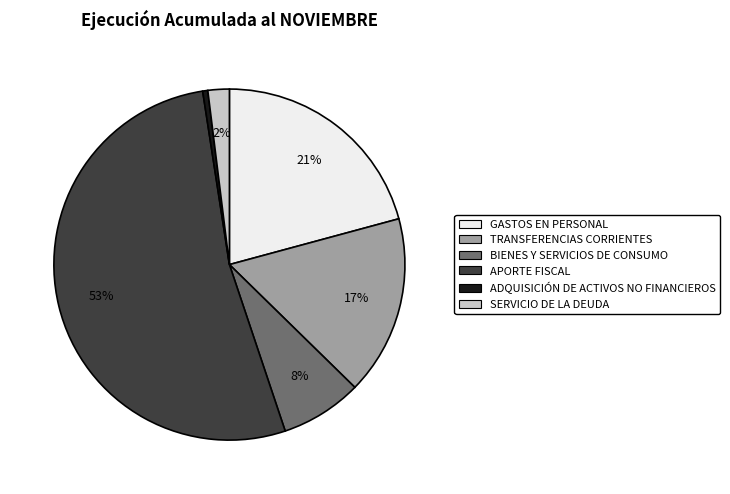

Is the sum of TRANSFERENCIAS CORRIENTES and APORTE FISCAL greater than half?

Yes